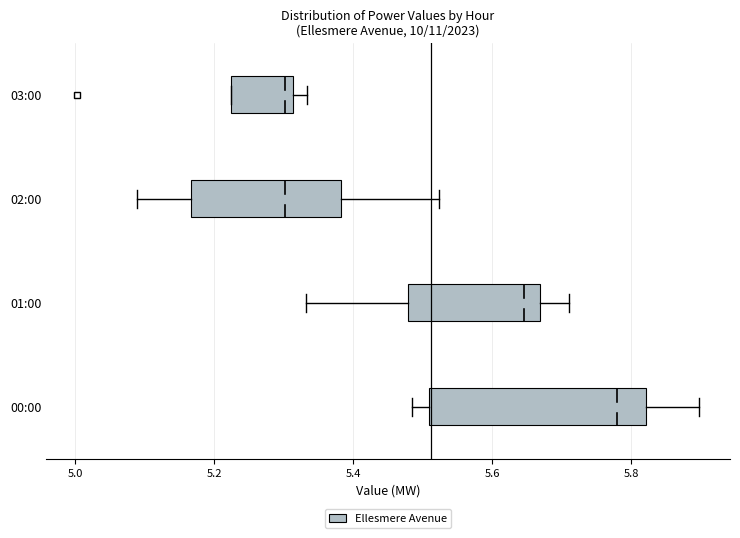

Which box has the furthest to the right median line?

00:00